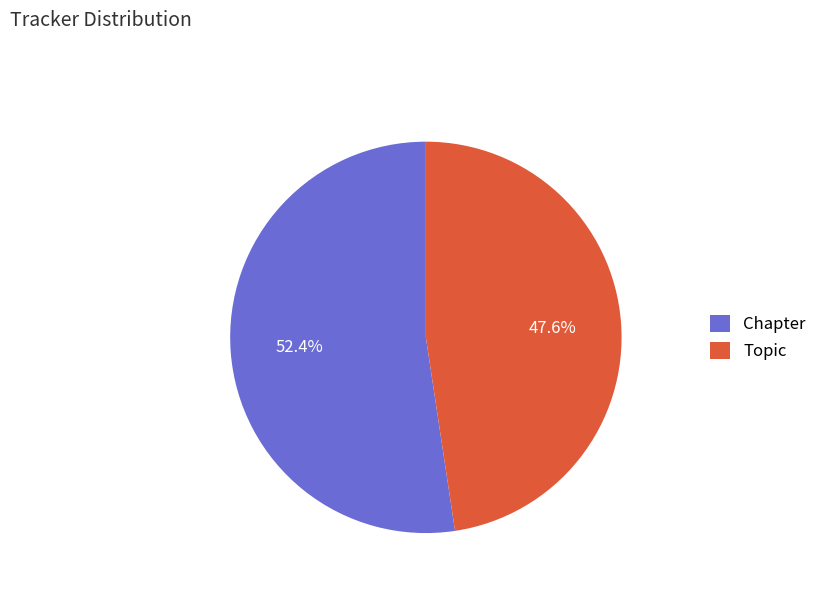

To the nearest percent, what is the combined percentage of Chapter and Topic?

100%